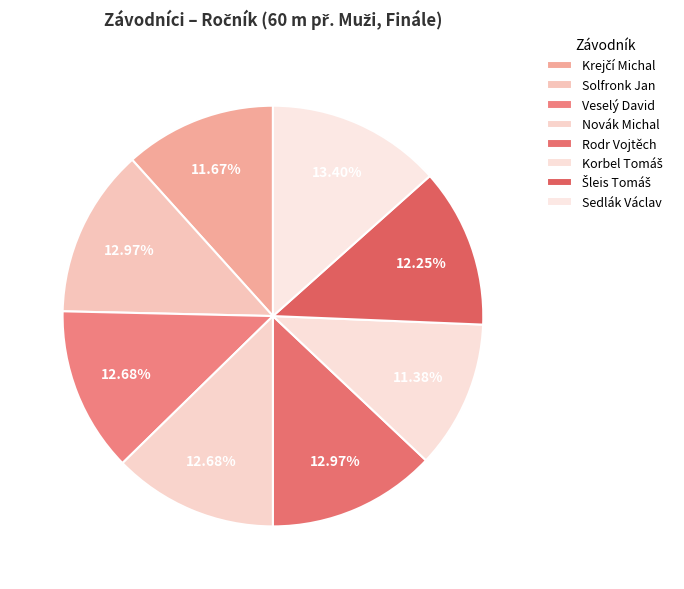

Which slice is the largest?

Sedlák Václav